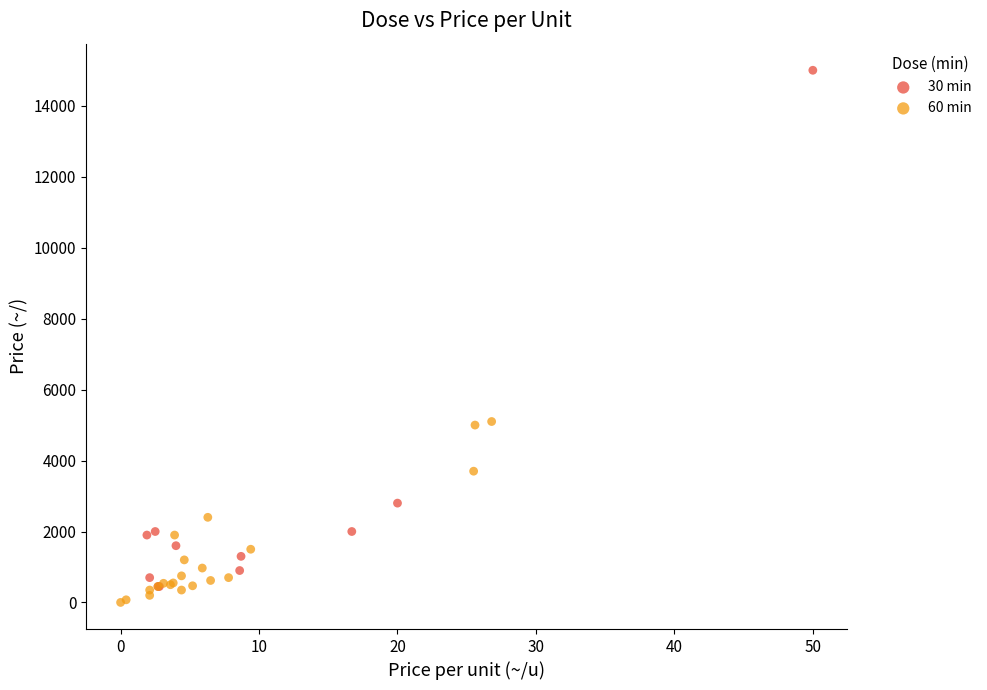

Which series contains the lowest Y value?

60 min